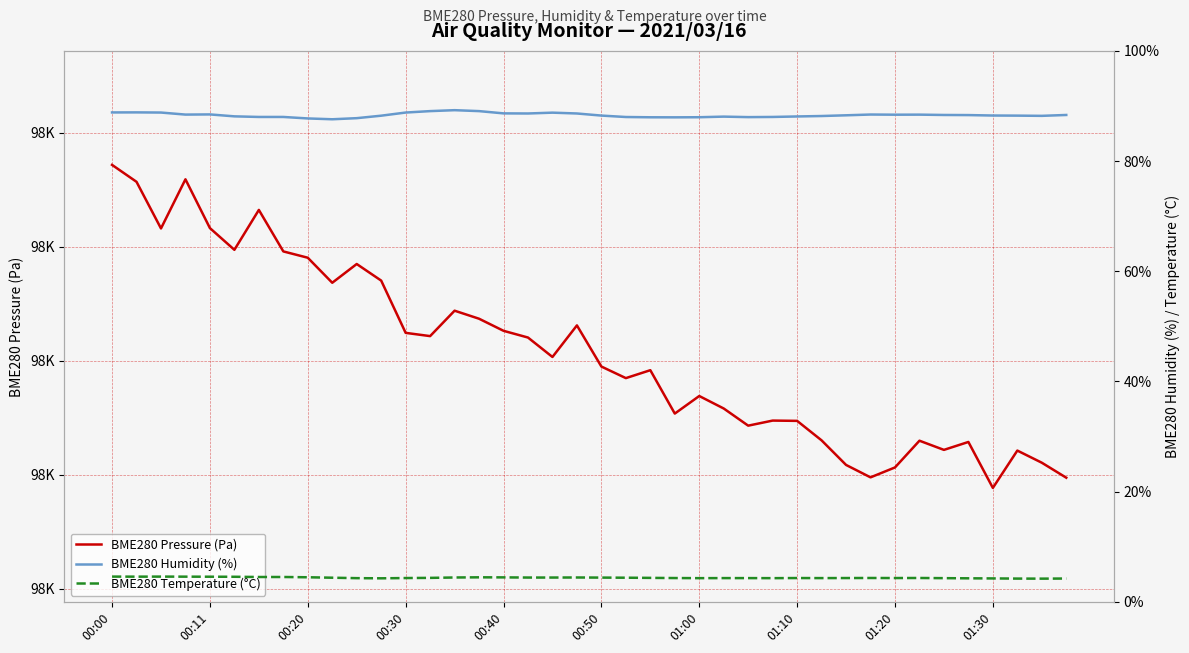

True or false: BME280 Temperature (°C) has a value of 2.3 at 01:30.

False